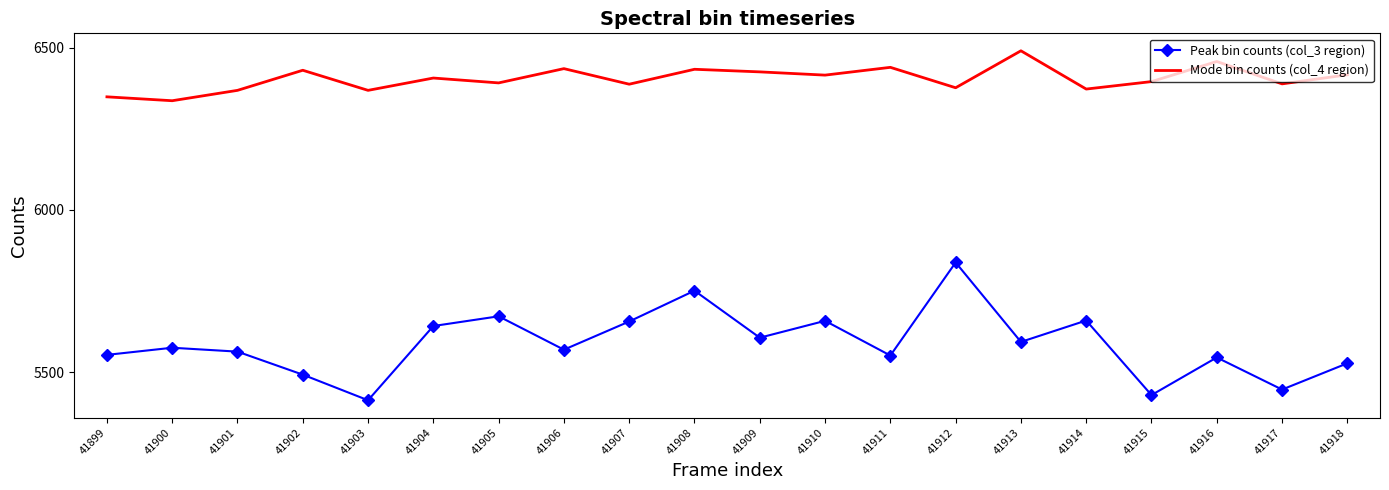

True or false: Peak bin counts (col_3 region) and Mode bin counts (col_4 region) intersect in this chart.

False